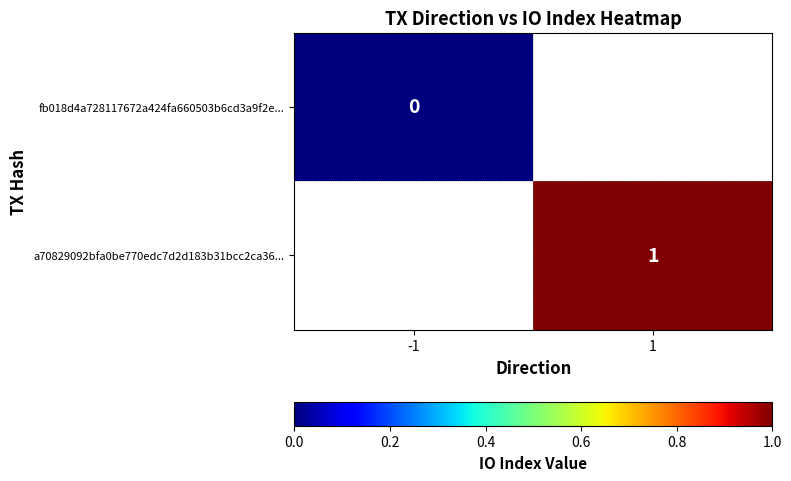

Is the value of a70829092bfa0be770edc7d2d183b31bcc2ca36... at 1 greater than the value of fb018d4a728117672a424fa660503b6cd3a9f2e... at -1?

Yes